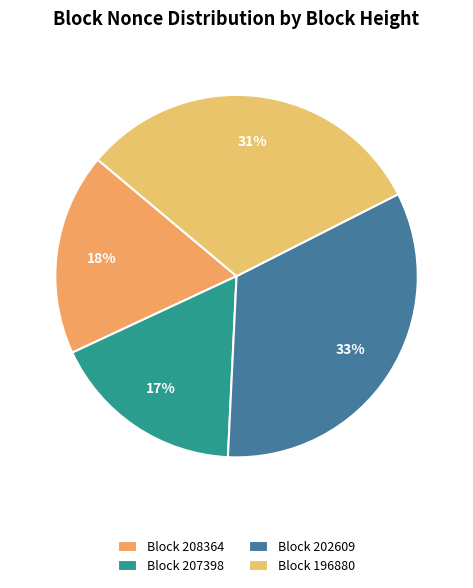

Rank the categories by value from lowest to highest.

Block 207398, Block 208364, Block 196880, Block 202609